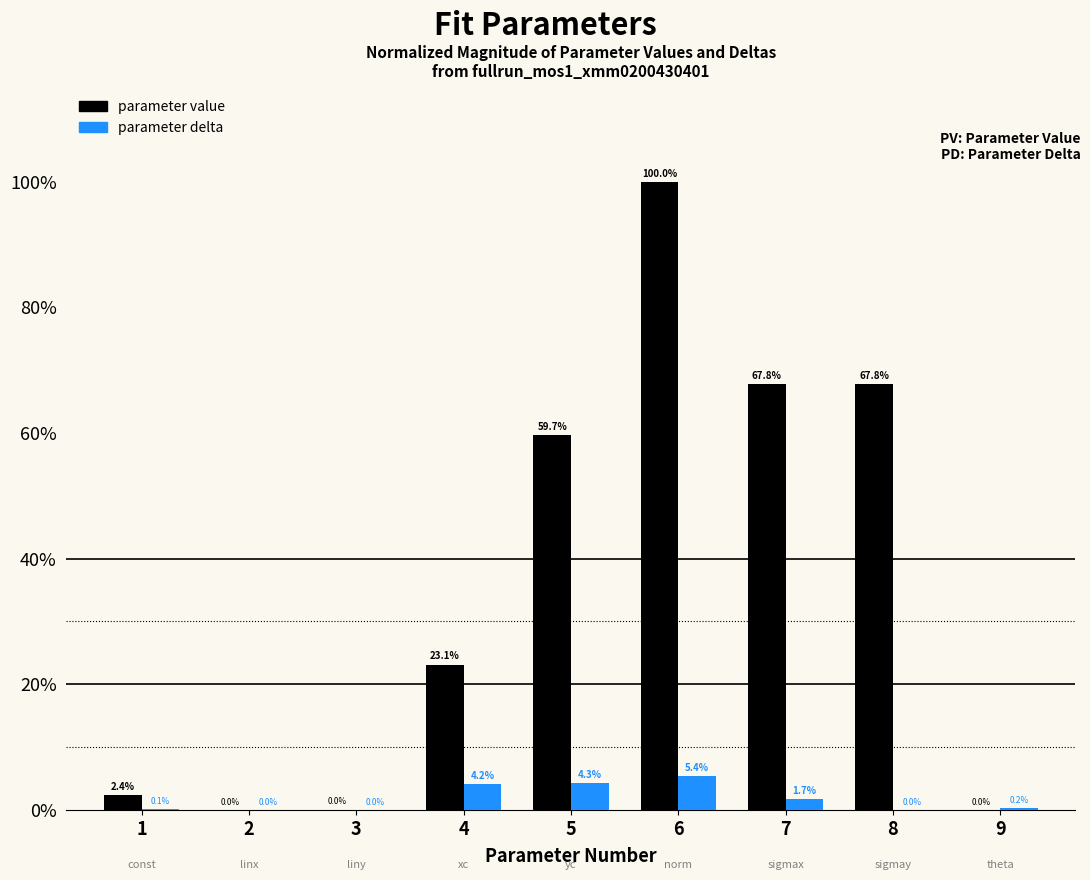

What is the sum of all parameter value values?

320.8